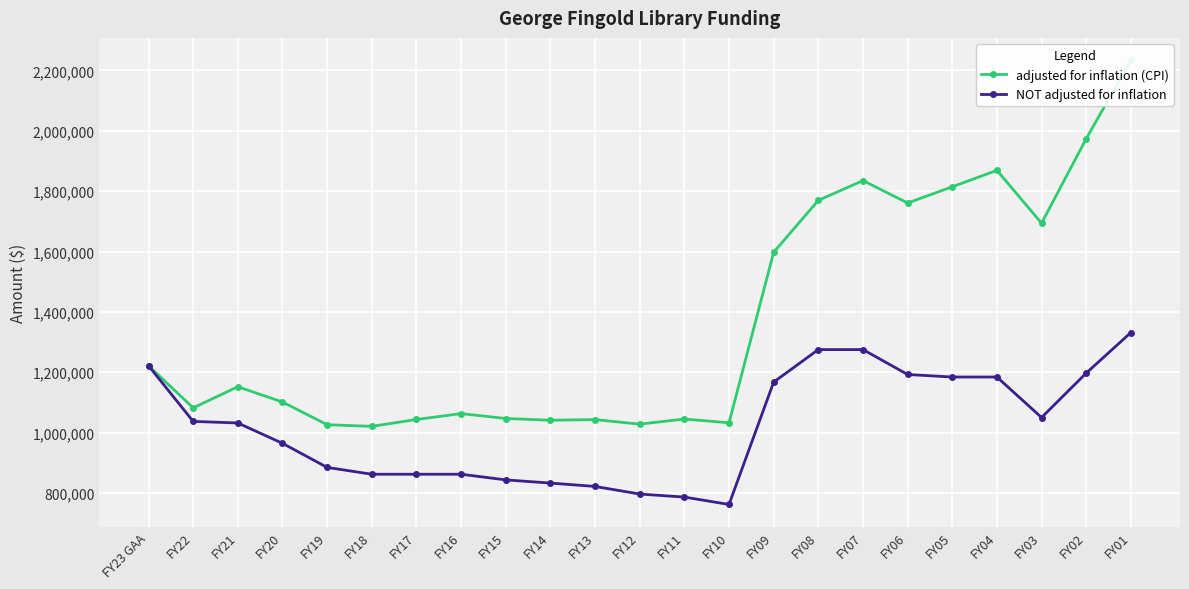

Rank the series by their maximum value, from highest to lowest.

adjusted for inflation (CPI), NOT adjusted for inflation